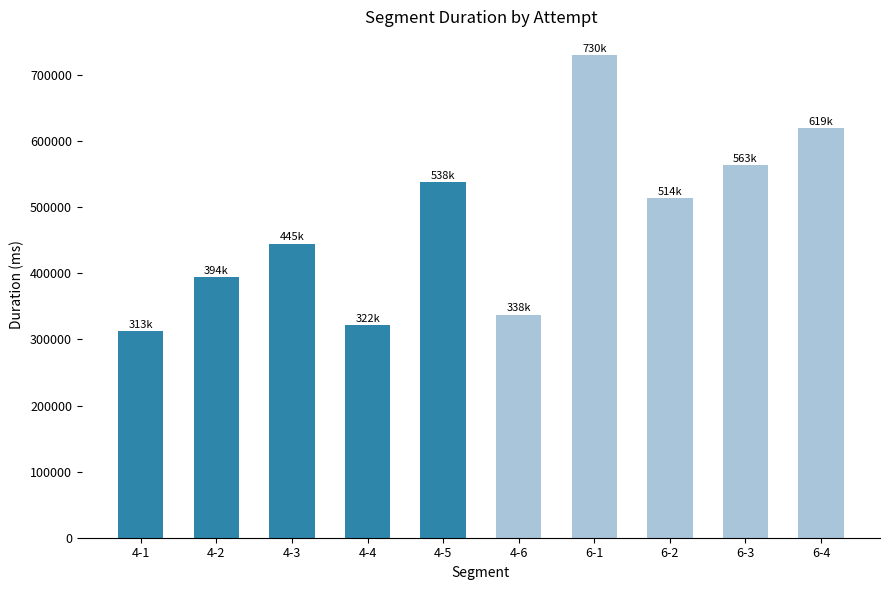

How many bars are there in total?

10